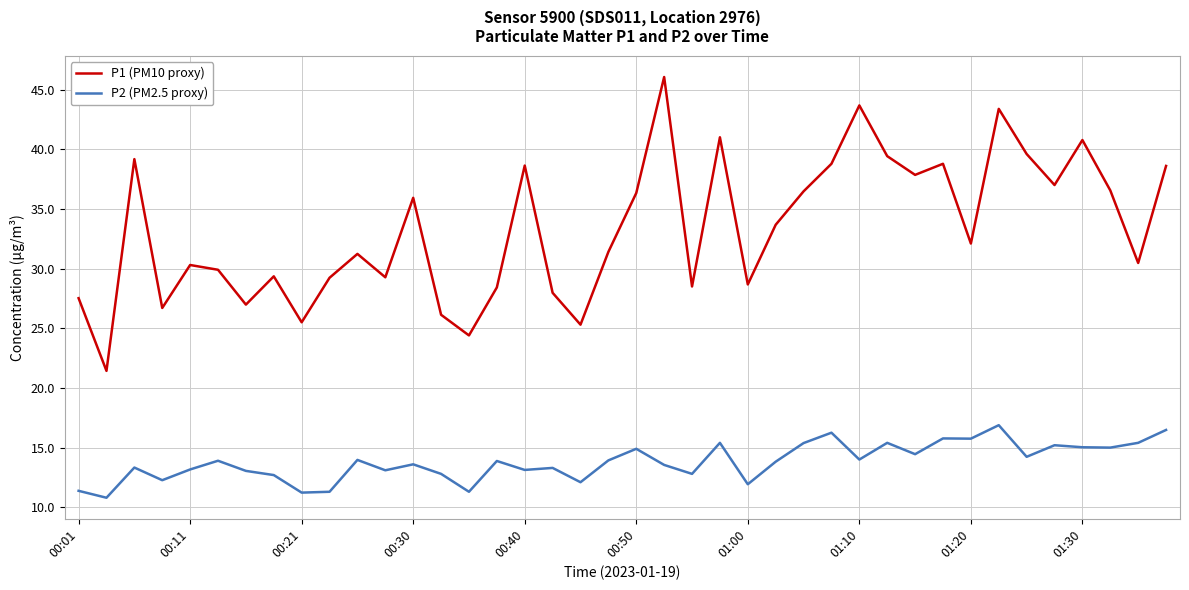

List the series in order of their peak value, highest first.

P1 (PM10 proxy), P2 (PM2.5 proxy)